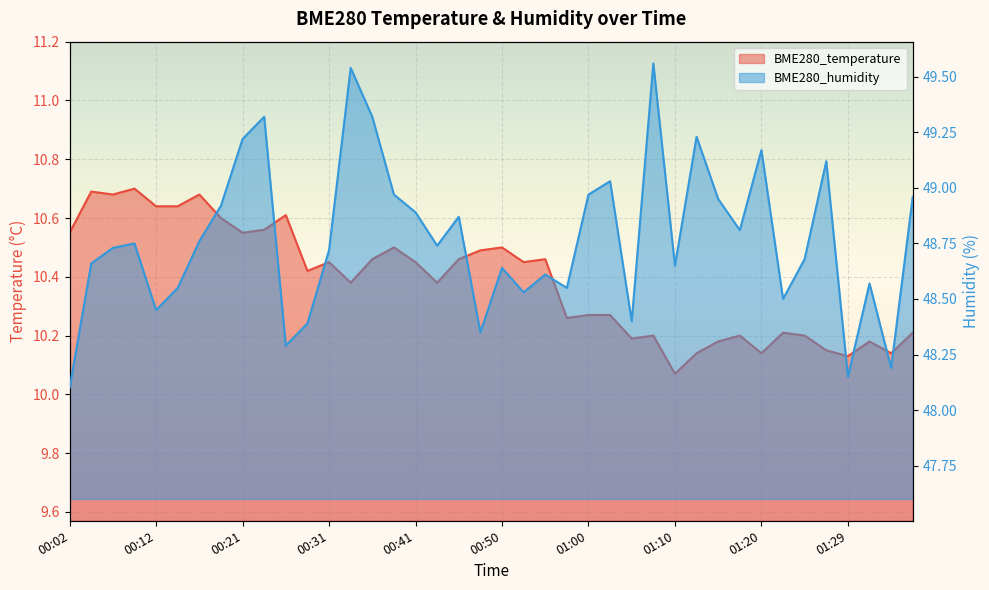

Does the chart display data point markers on the line(s)?

No